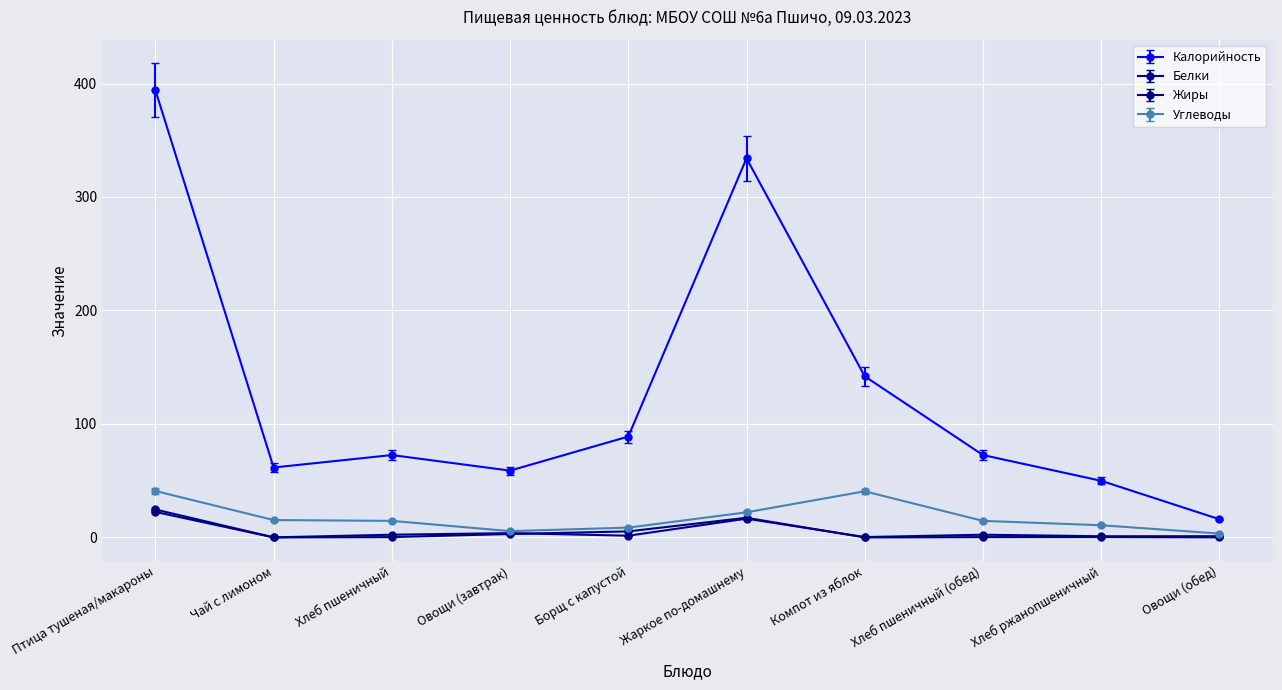

What is the lowest value of the Белки series?

0.1